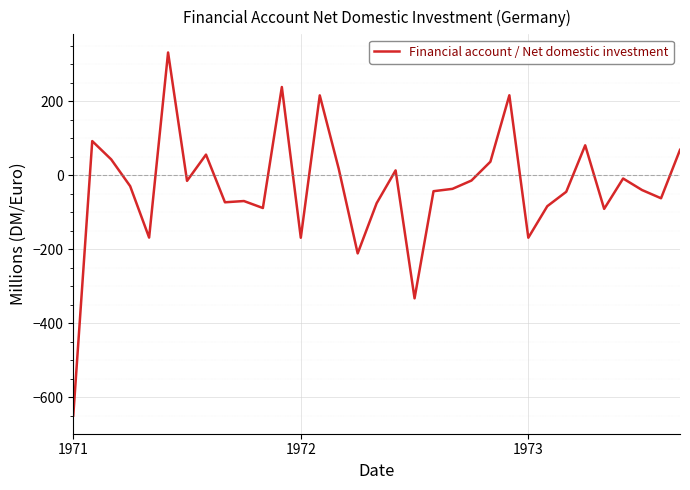

What is the difference between the maximum and minimum values?

980.6